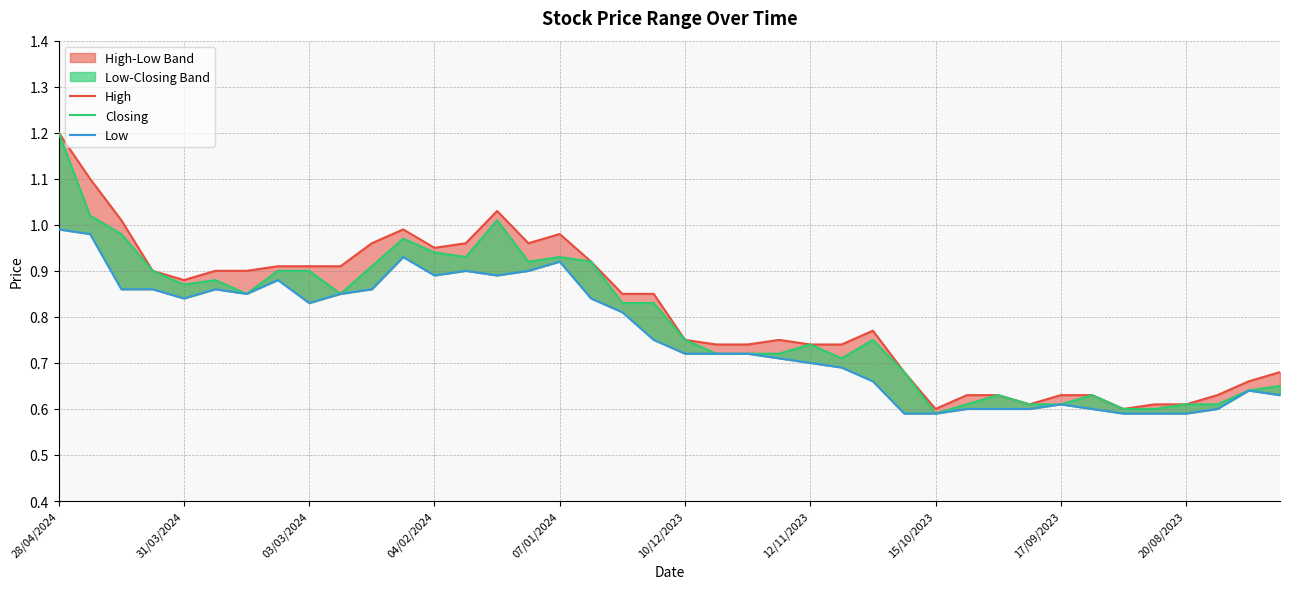

True or false: Closing and Low cross at least once.

False